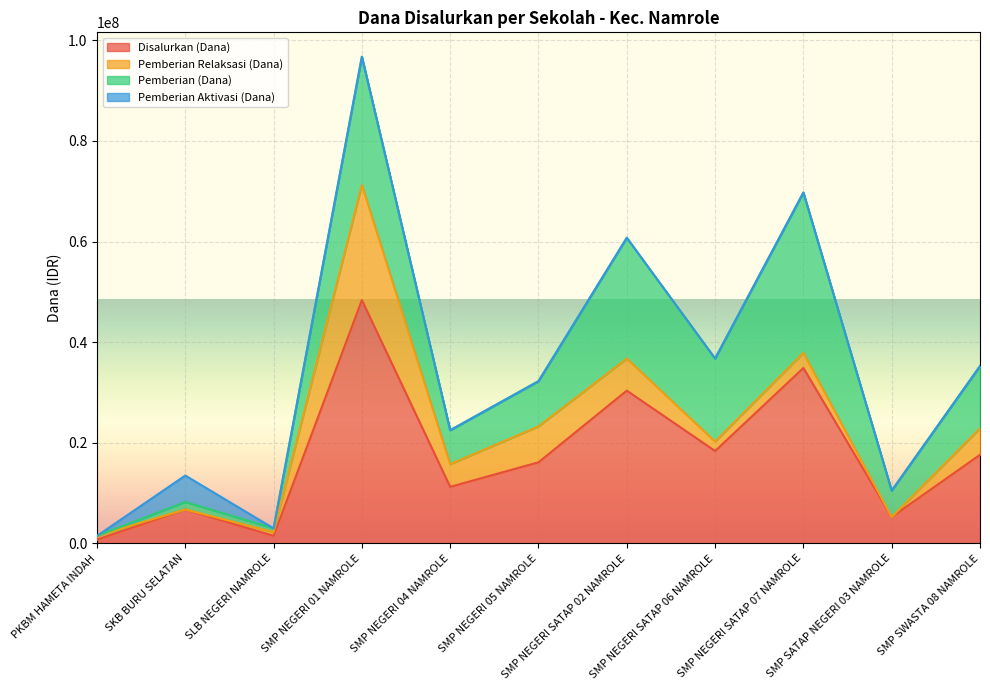

Which category has the highest value in the Pemberian (Dana) series?

SMP NEGERI SATAP 07 NAMROLE